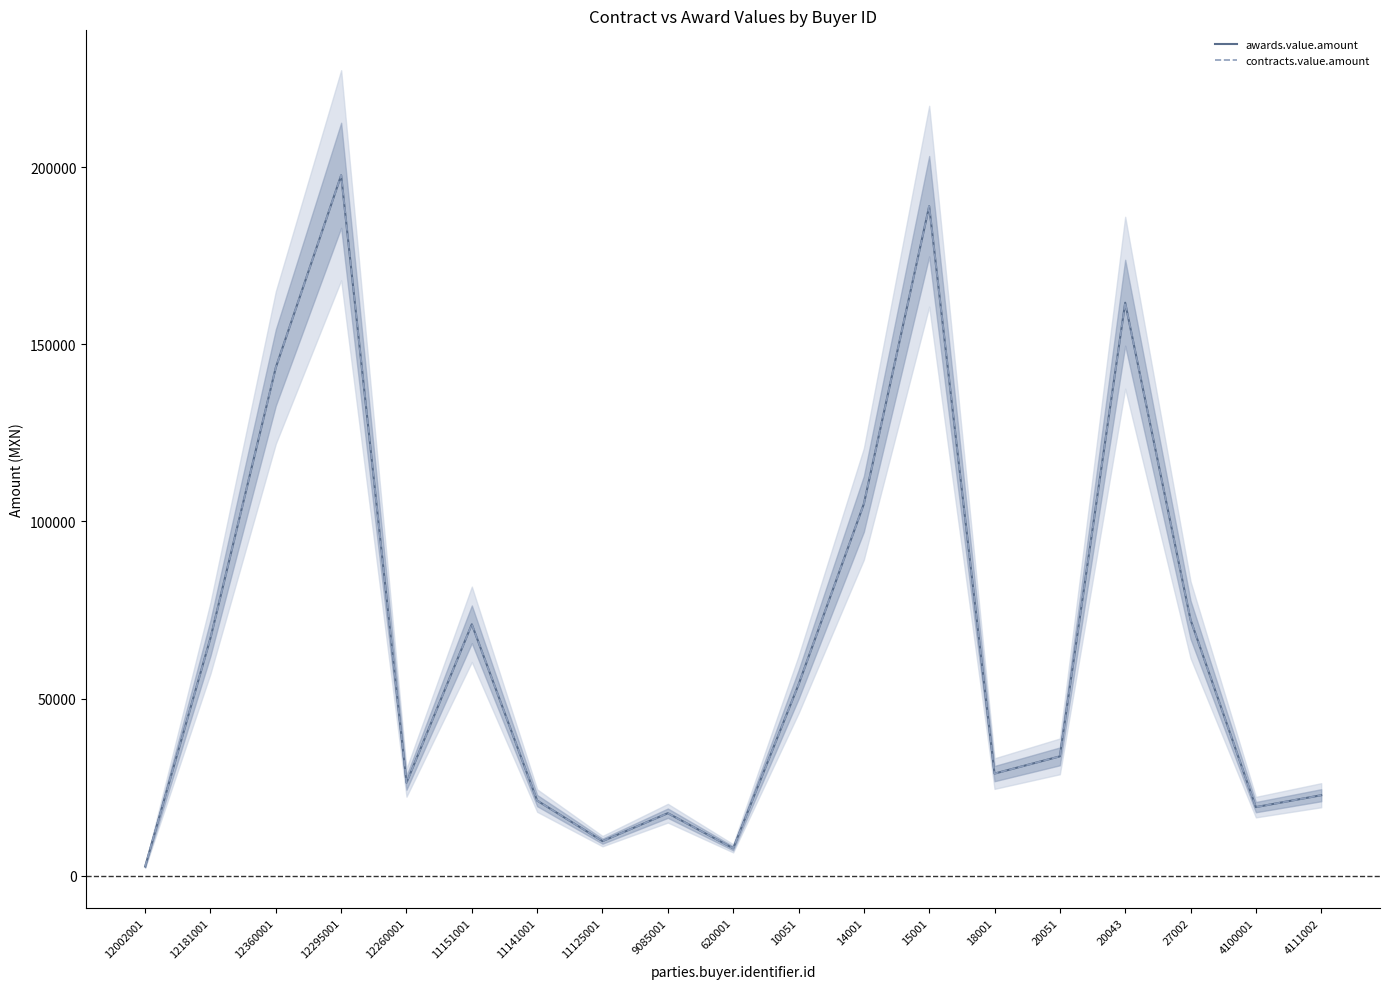

Reading left to right, what are all the values shown in this chart?

awards.value.amount: 2555.2	67076.7	143481.4	197777.4	26212.4	70956.7	21169.6	9715.2	17609.6	7686.1	53895.0	104954.5	189037.5	28793.4	33656.5	161781.5	72249.5	19325.1	22682.6
contracts.value.amount: 2555.2	67076.7	143481.4	197777.4	26212.4	70956.7	21169.6	9715.2	17609.6	7686.1	53895.0	104954.5	189037.5	28793.4	33656.5	161781.5	72249.5	19325.1	22682.6